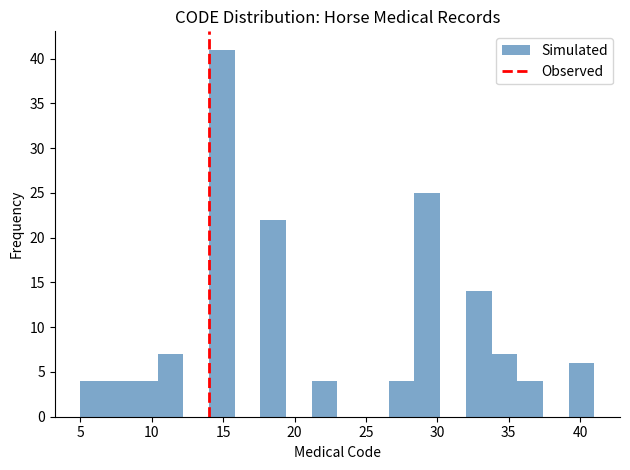

Around what value on the x-axis is the tallest bar? Give the approximate position of its centre, as read against the axis.

15.0